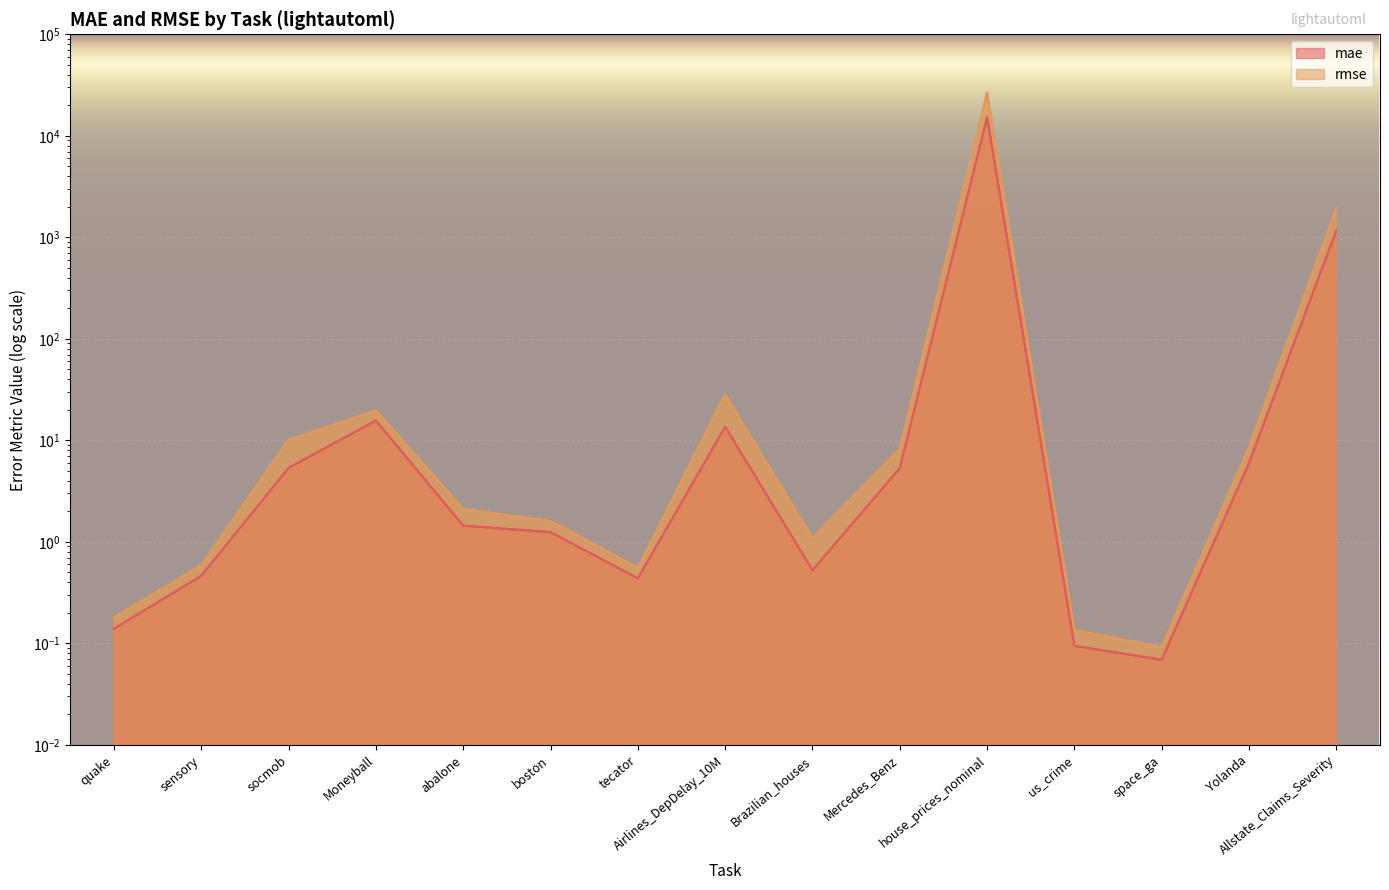

How many lines are shown in the chart?

2